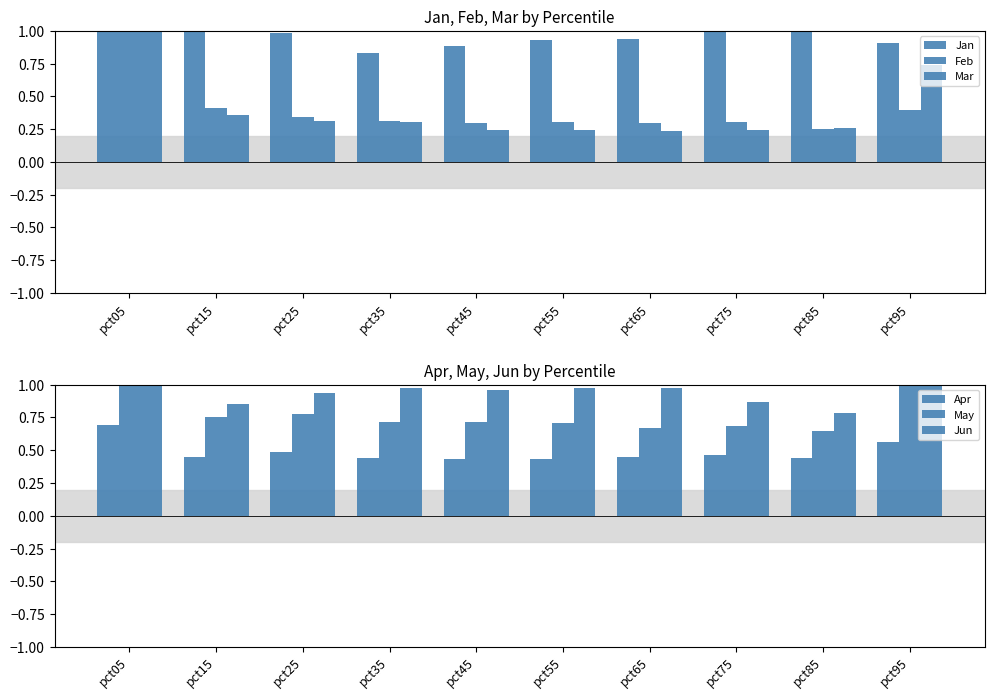

Which series has the largest total across all categories?

Jan